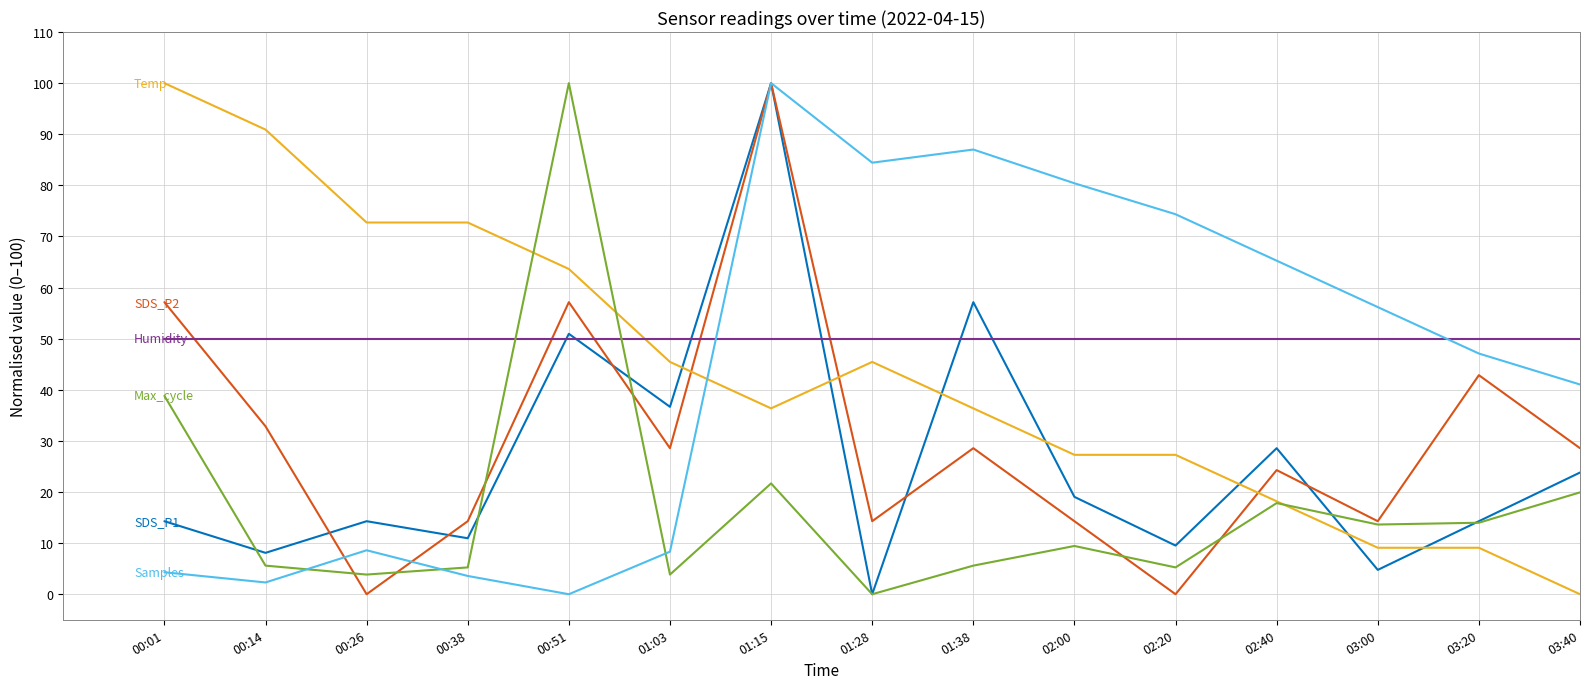

What is the total value across all series at 02:00?

200.5